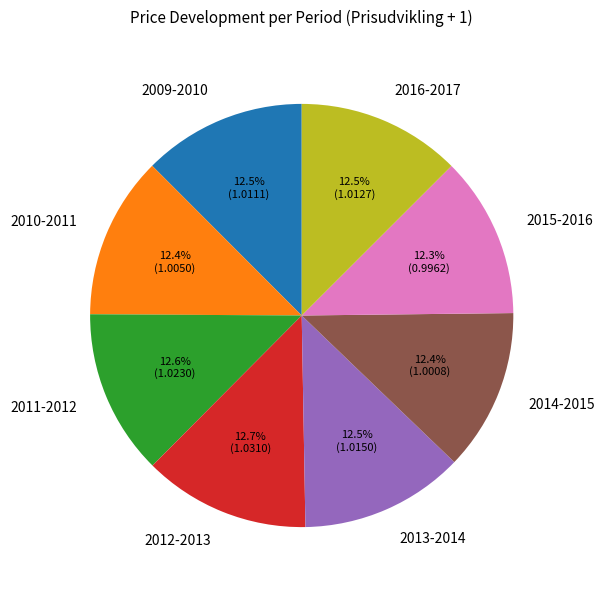

What portion of the pie excludes 2011-2012?

87.4%